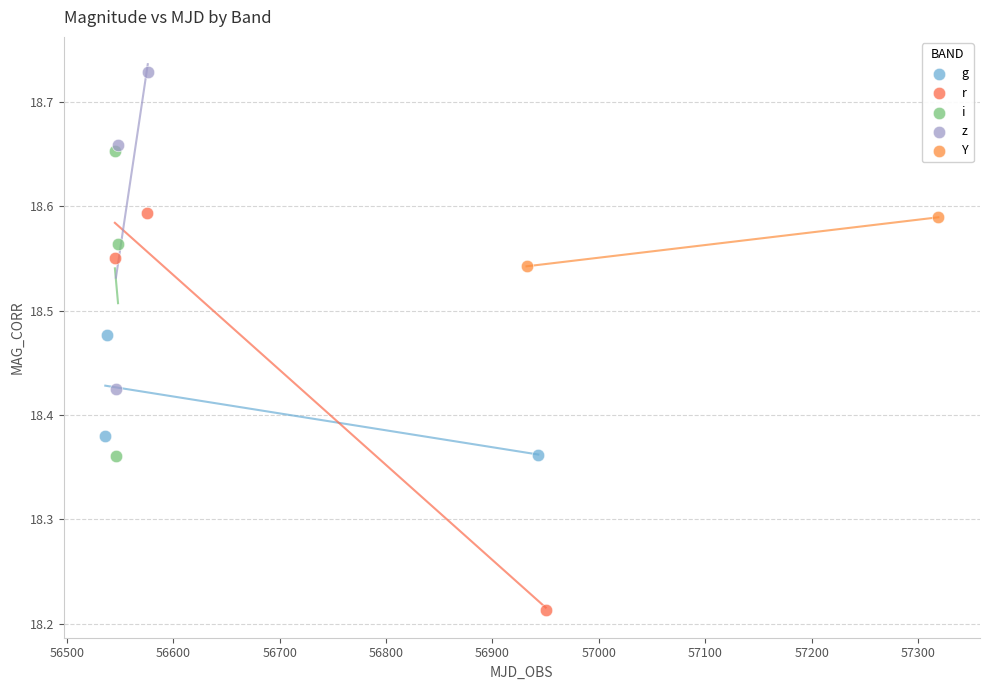

Which series contains the lowest Y value?

r